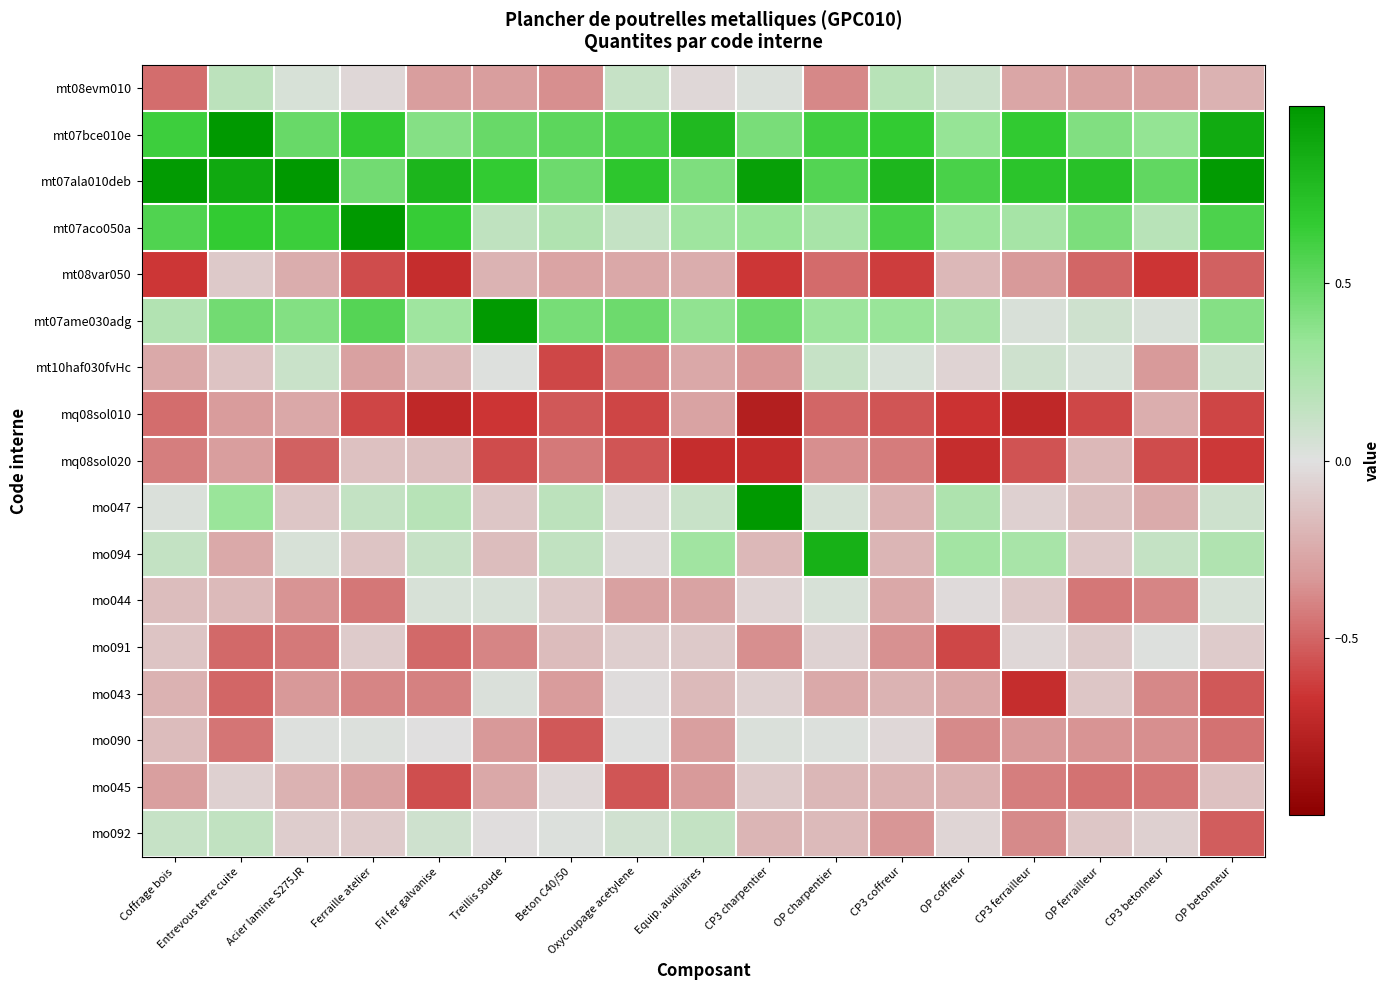

Which series has the largest total across all categories?

mt07ala010deb